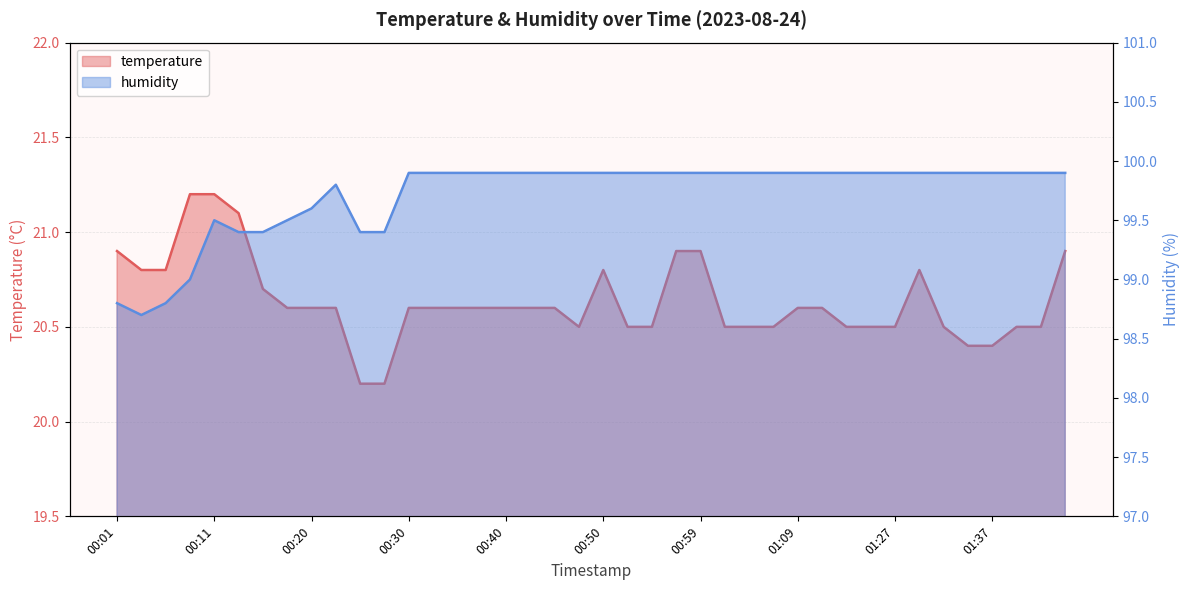

Which series has the largest total across all categories?

humidity